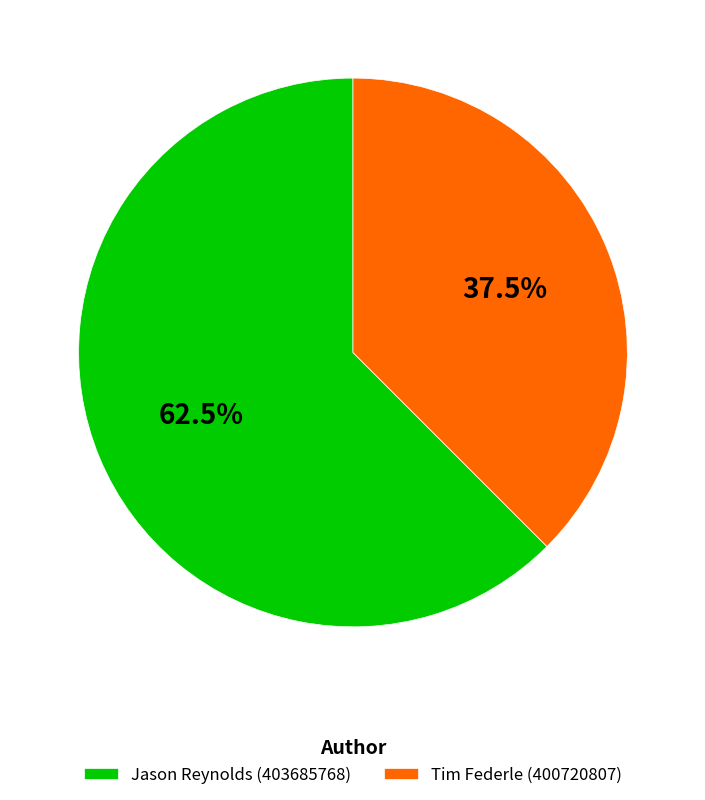

True or false: Jason Reynolds (403685768) accounts for 53% of the total.

False